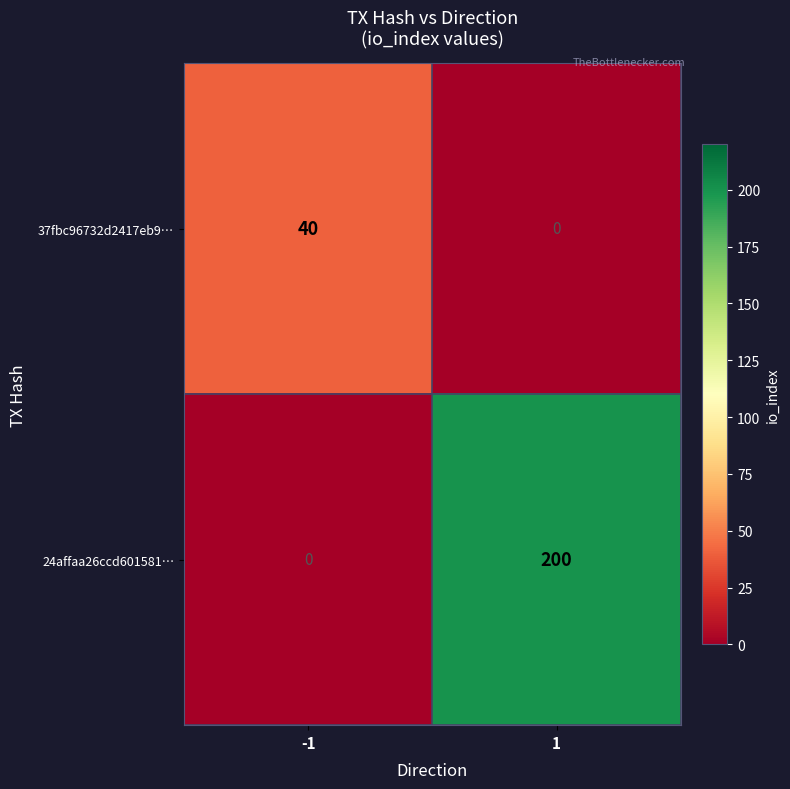

What is the difference between the highest and lowest values at -1?

40